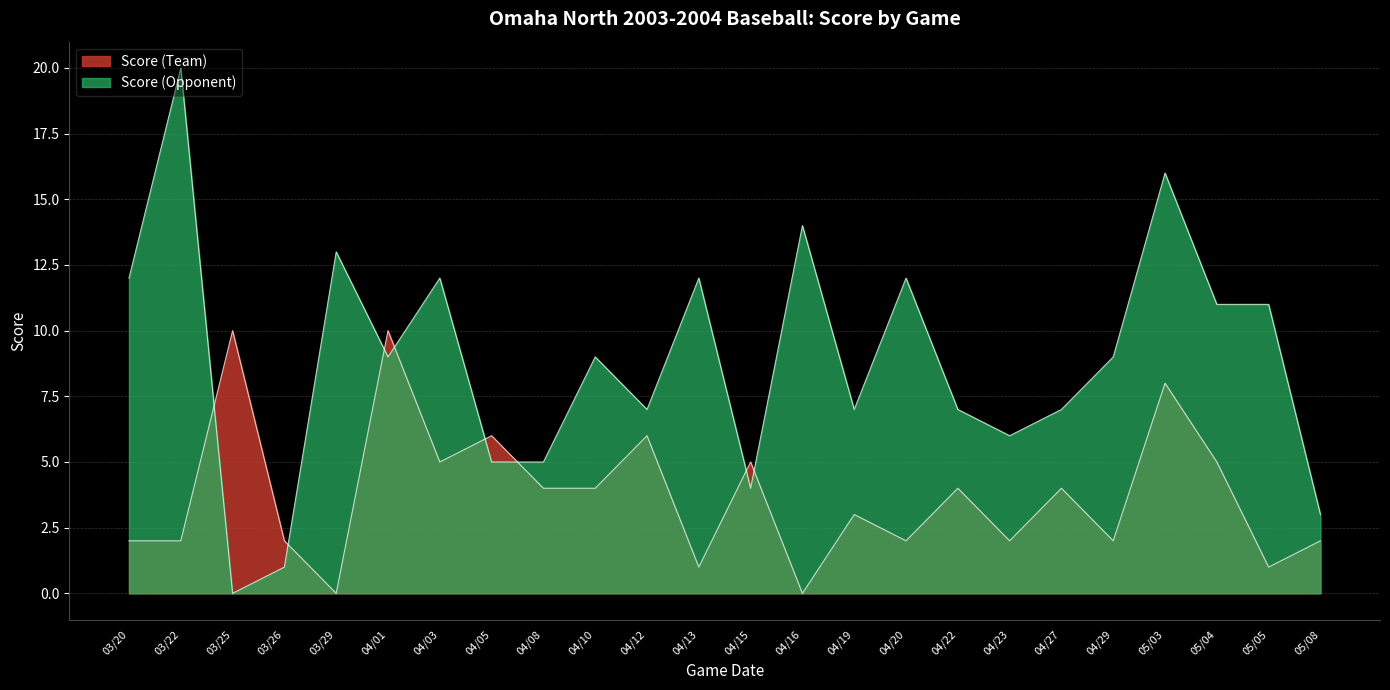

At how many categories does at least one series exceed 2?

23